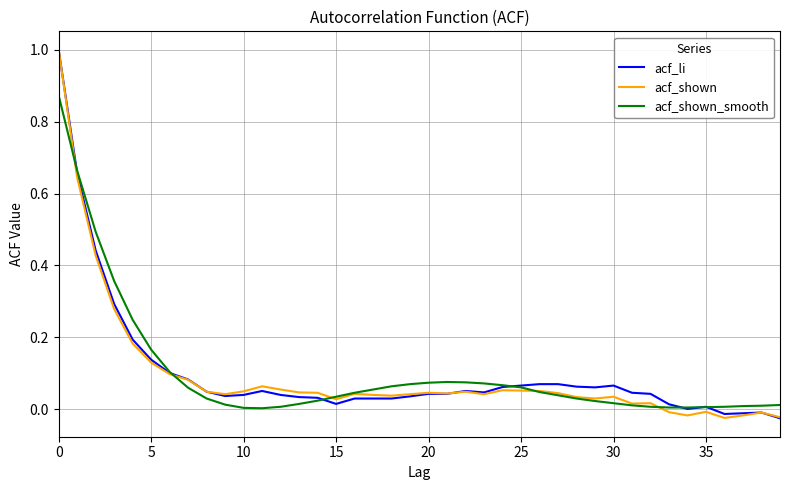

What is the sum of all acf_li values?

4.0